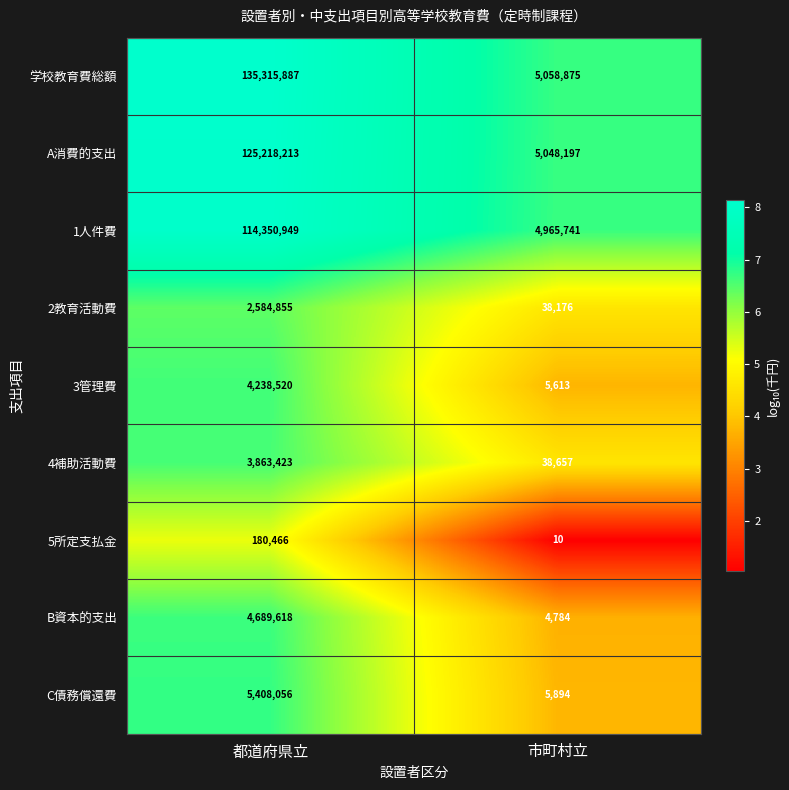

What is the total value across all series at 都道府県立?

395849987